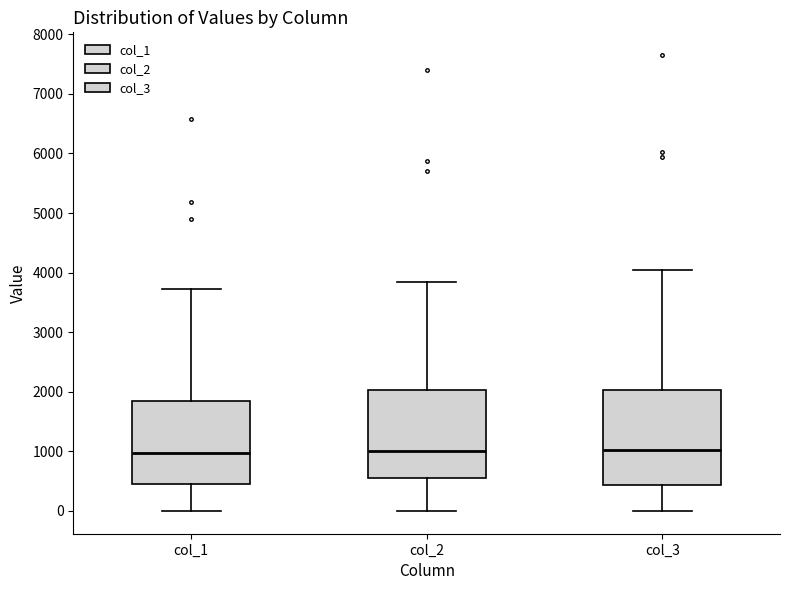

Comparing the boxes themselves (not the whiskers), which one is the tallest?

col_3